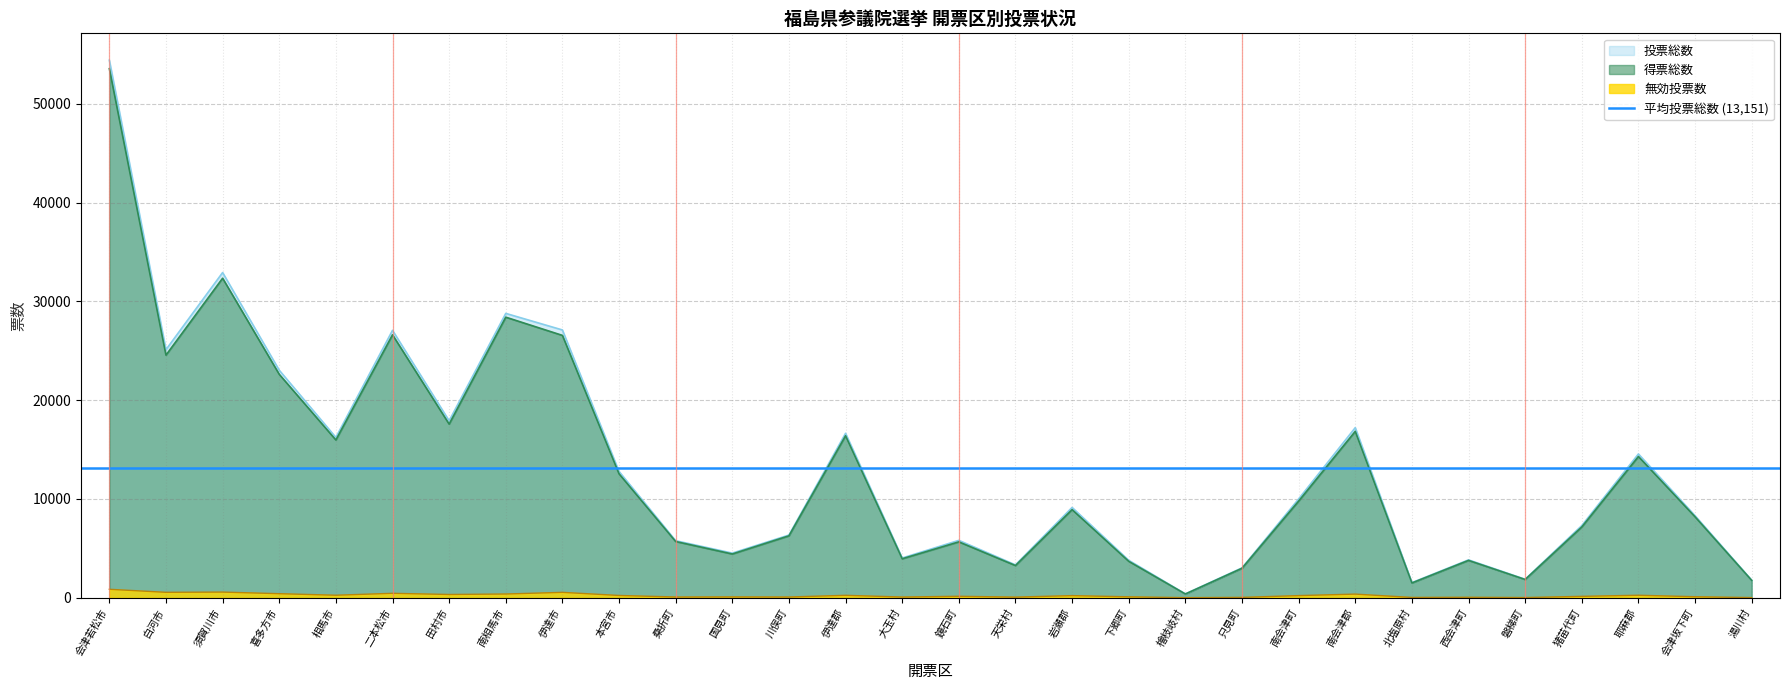

True or false: 無効投票数 and 得票総数 intersect in this chart.

False